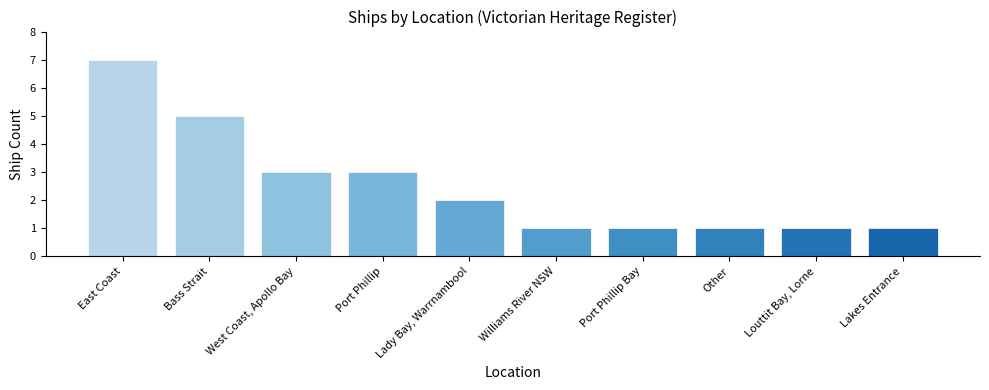

Approximately how many times larger is the value at Port Phillip Bay compared to Louttit Bay, Lorne?

1.0